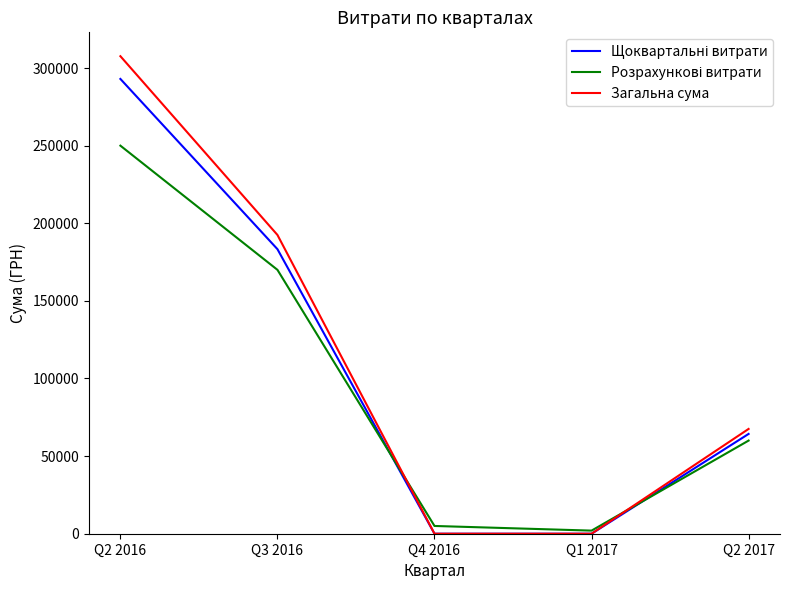

At which label is Загальна сума closest to 153815?

Q3 2016